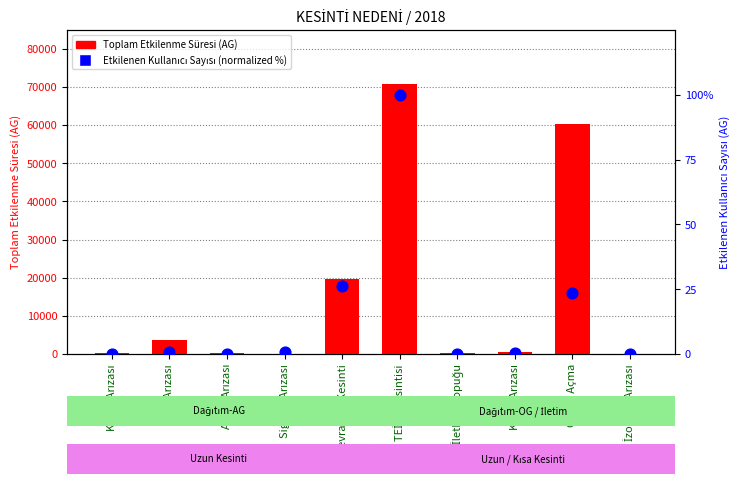

At how many categories does at least one series exceed 62798?

1